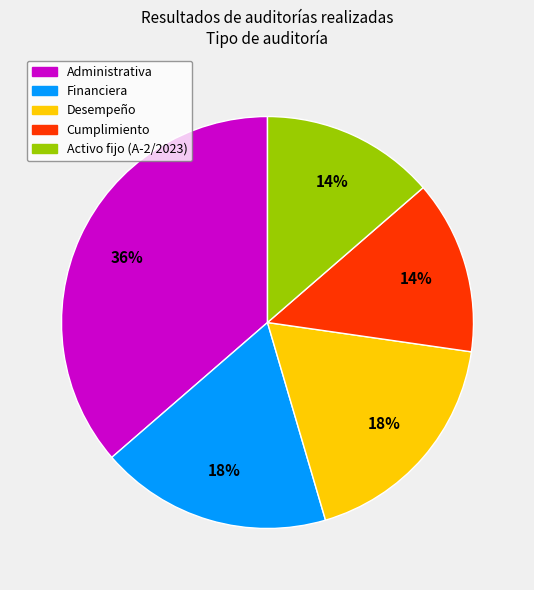

Does any single category account for the majority?

No